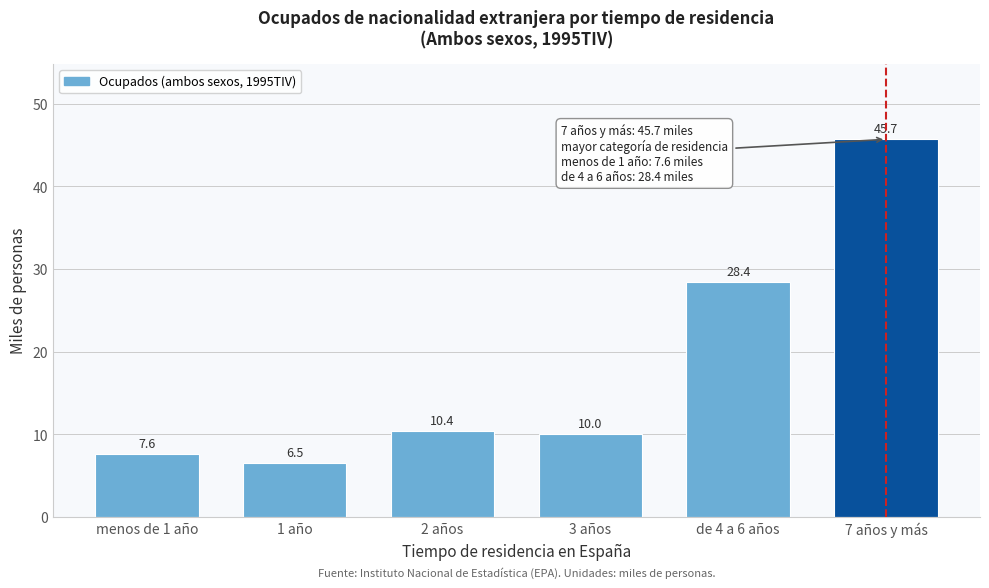

Reading left to right, transcribe all the data shown in this chart.

7.6	6.5	10.4	10.0	28.4	45.7